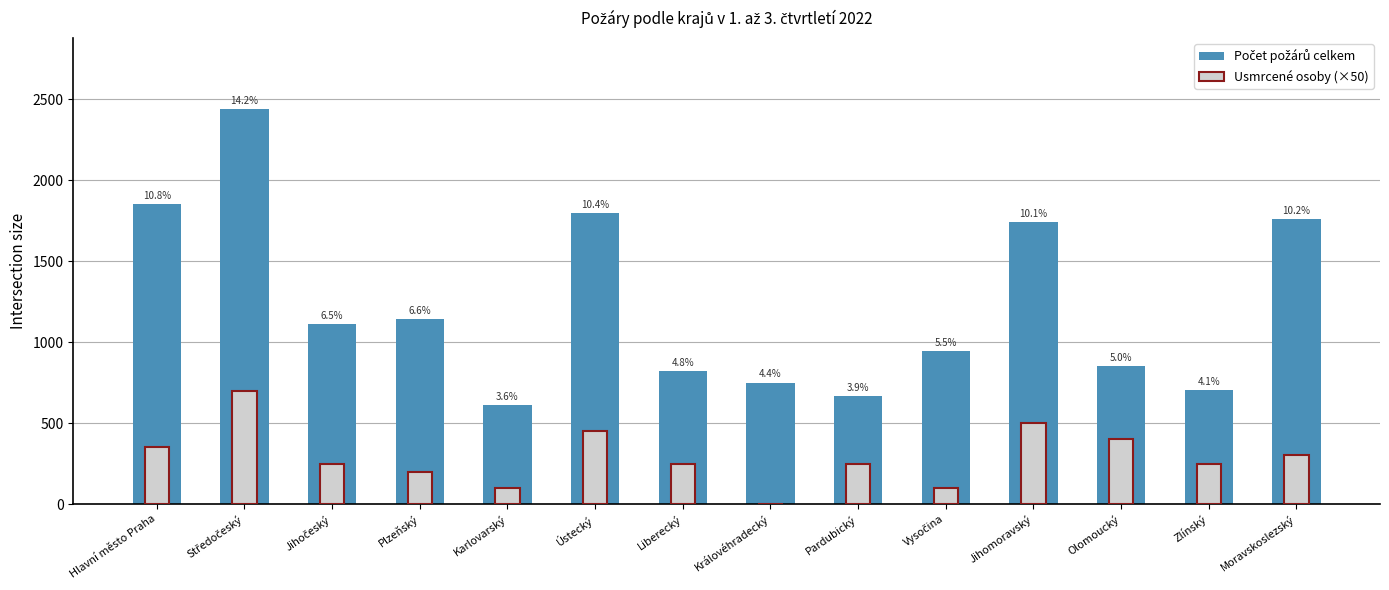

What are all the series names shown in the legend?

Počet požárů celkem, Usmrcené osoby